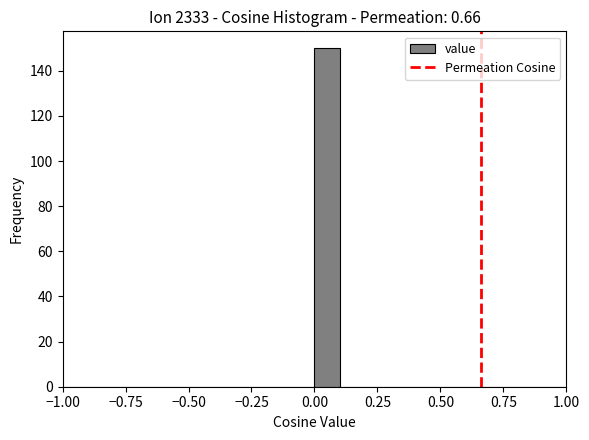

Read against the x-axis, roughly where is the centre of the tallest bar?

0.05